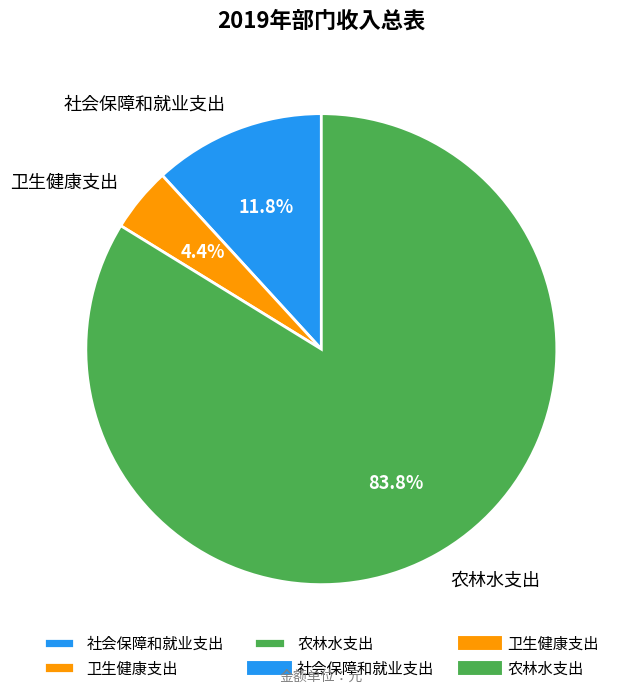

Is the sum of 社会保障和就业支出 and 卫生健康支出 greater than half?

No